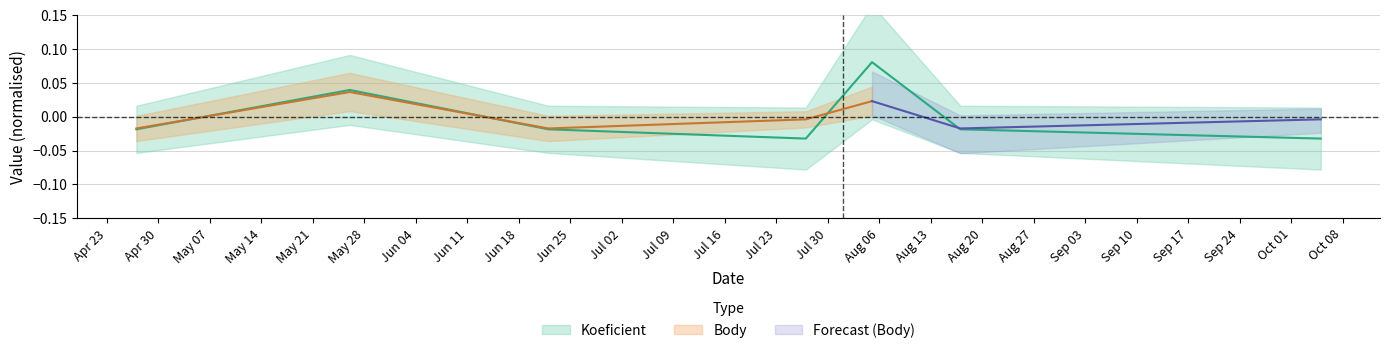

List the labels in order of value, smallest first.

2019-07-27, 2019-10-05, 2019-04-27, 2019-06-22, 2019-08-17, 2019-05-26, 2019-08-05